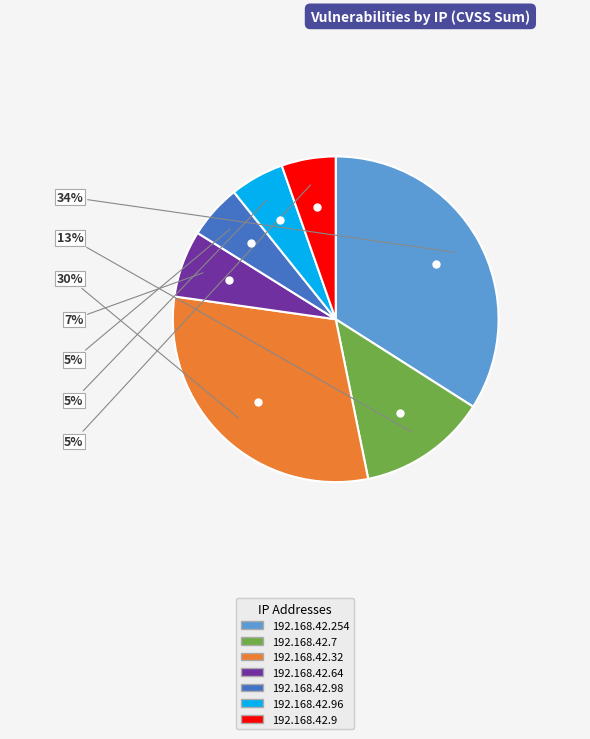

Is there any slice that represents more than half of the pie?

No